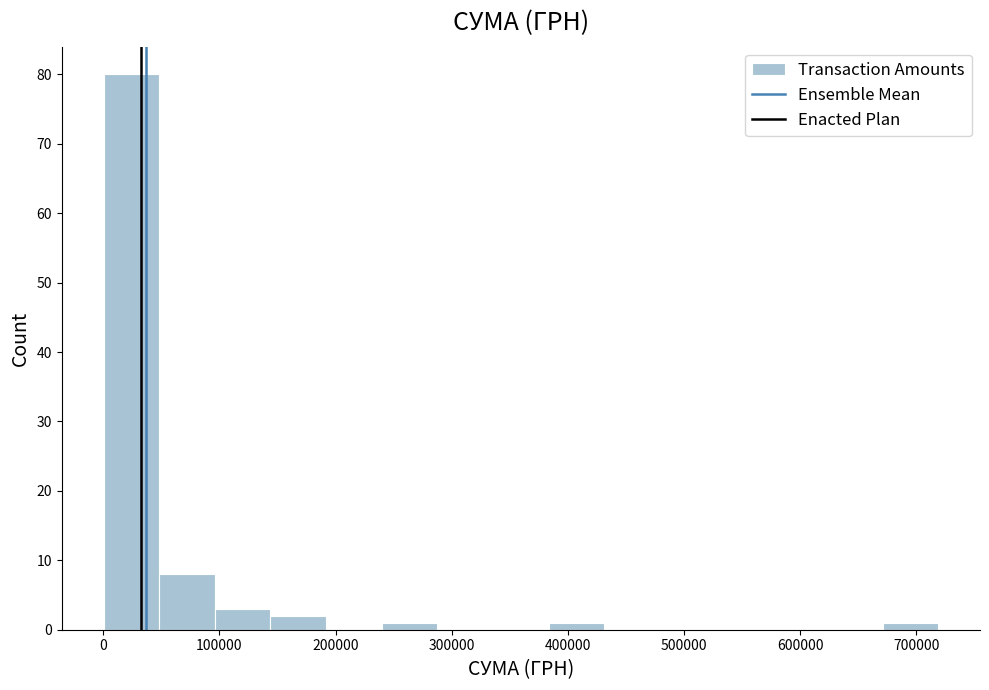

Which range on the x-axis has the tallest bar?

0 to 50000